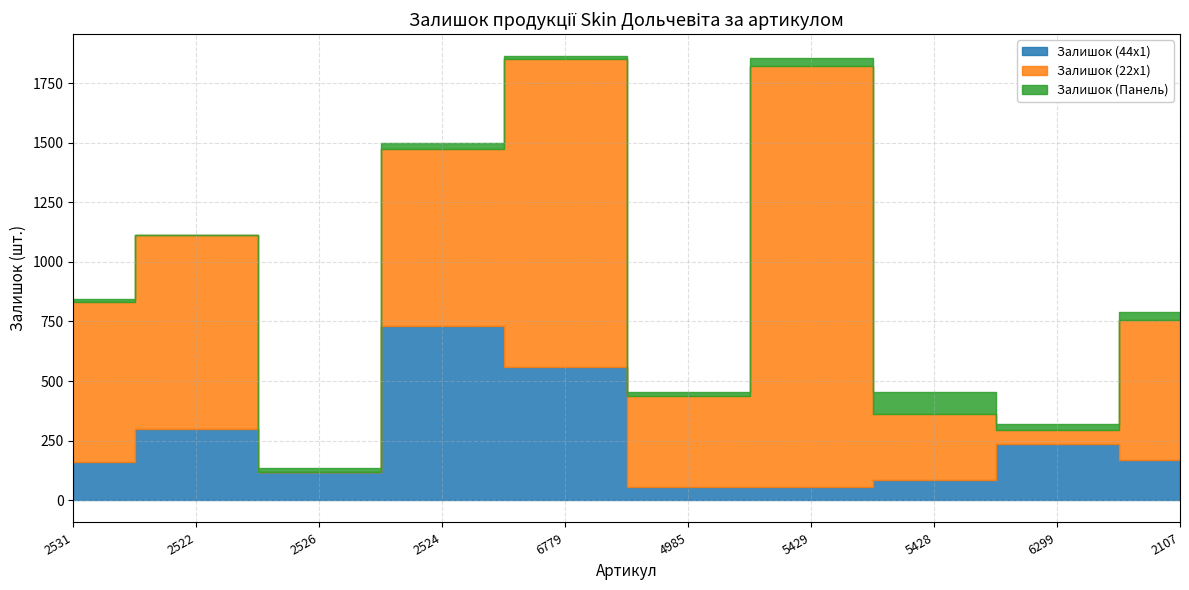

True or false: Панель Skin 18 мм. and Залишок (22x1) intersect in this chart.

False